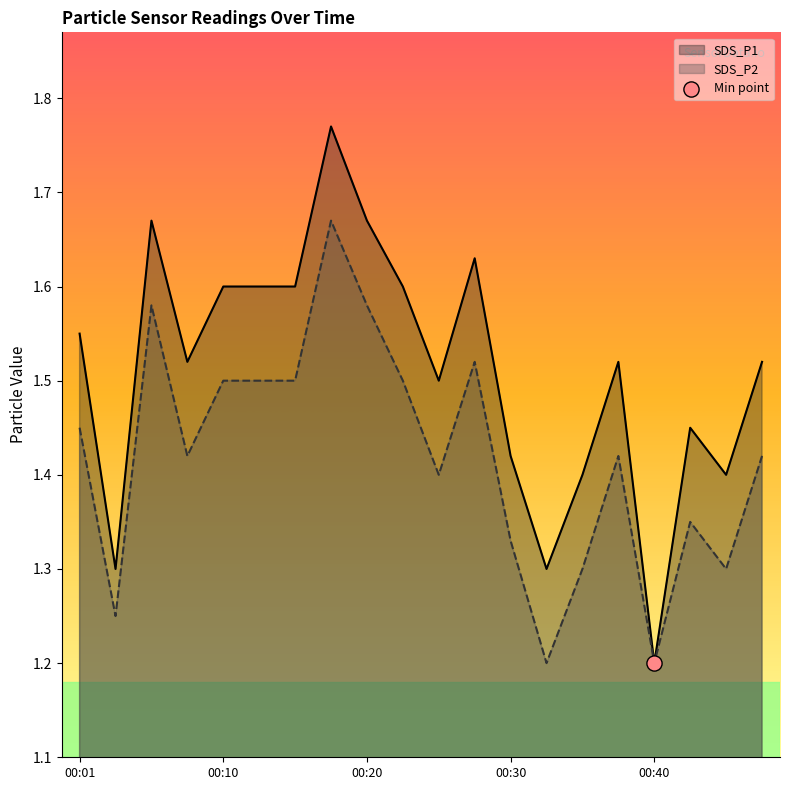

What is the total value across all series at 00:40?

2.4